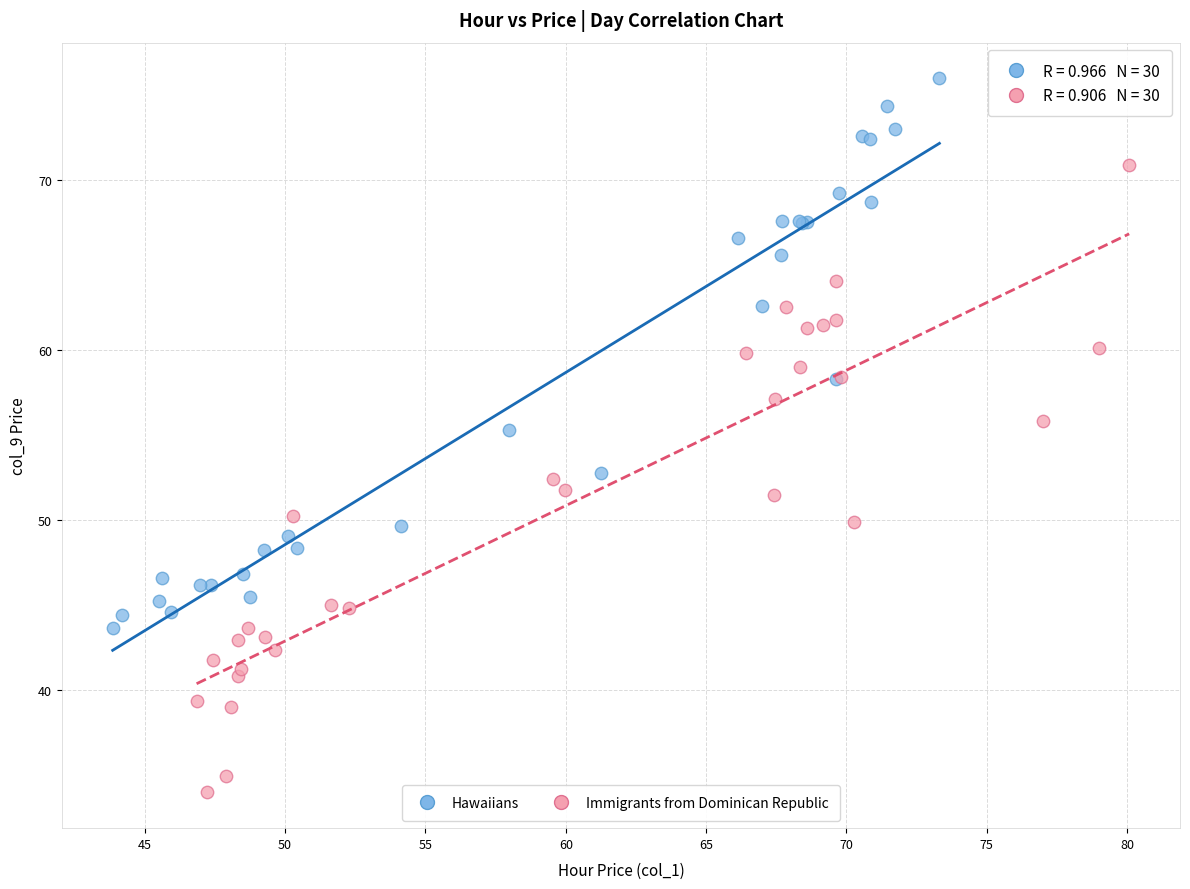

Which series reaches the maximum Y coordinate?

Hawaiians